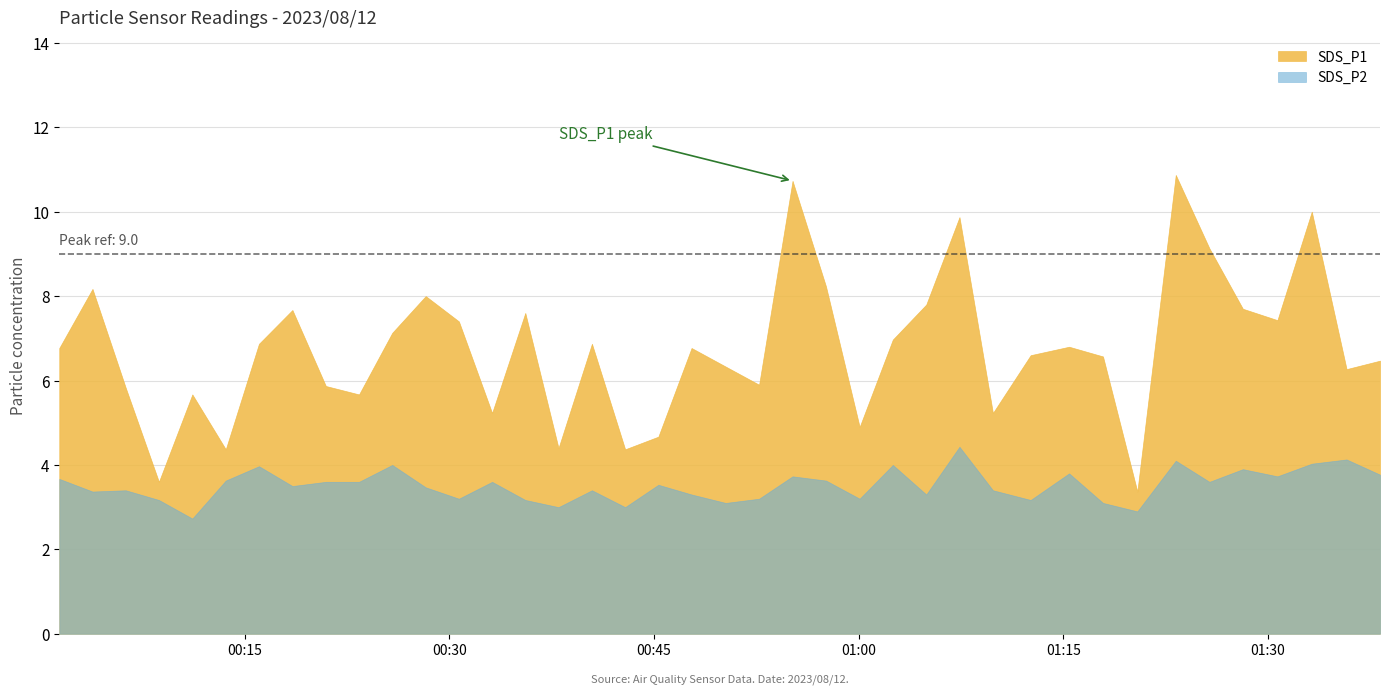

In SDS_P2, how many points are lower than both neighbors (excluding endpoints)?

13